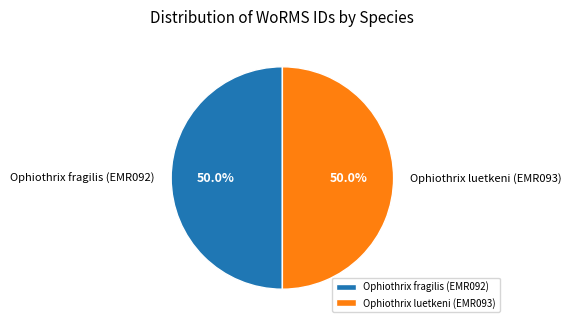

To the nearest percent, what is the combined percentage of Ophiothrix fragilis (EMR092) and Ophiothrix luetkeni (EMR093)?

100%